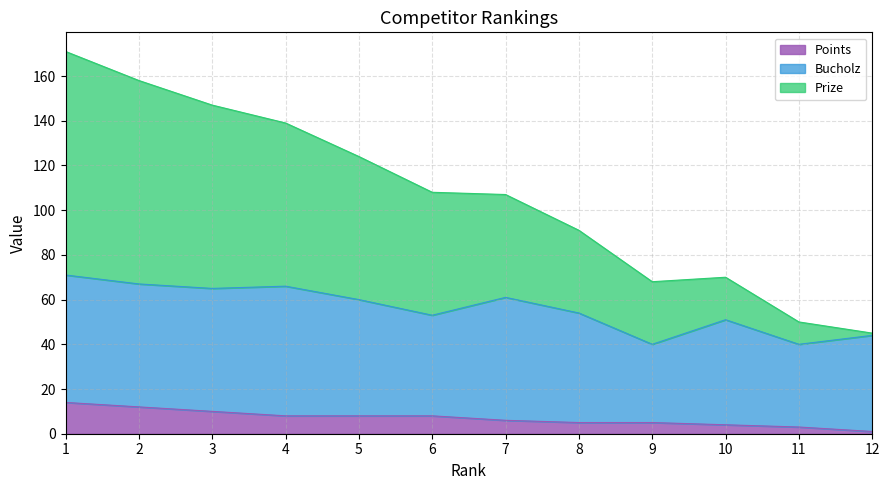

What are all the series names shown in the legend?

Points, Bucholz, Prize